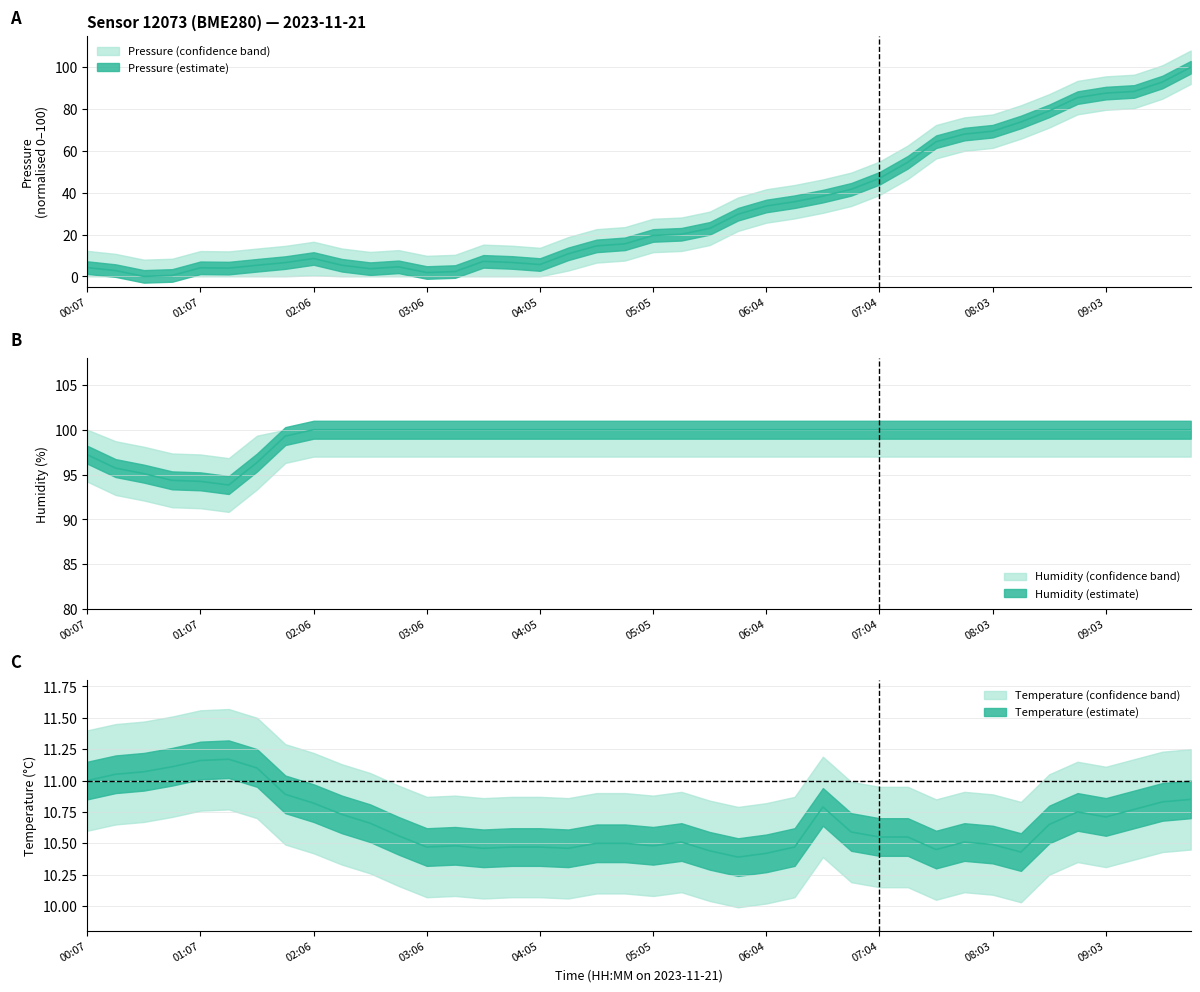

Reading left to right, transcribe all the data shown in this chart.

pressure: 4.2	2.8	0.0	0.4	4.1	4.0	5.3	6.6	8.5	5.3	3.7	4.6	1.8	2.3	7.2	6.7	5.7	10.8	14.6	15.6	19.6	20.1	23.0	29.7	33.7	35.7	38.4	41.6	46.9	54.6	64.4	68.0	69.4	73.8	79.2	85.5	87.6	88.4	92.9	100.0
temperature: 11.0	11.1	11.1	11.1	11.2	11.2	11.1	10.9	10.8	10.7	10.7	10.6	10.5	10.5	10.5	10.5	10.5	10.5	10.5	10.5	10.5	10.5	10.4	10.4	10.4	10.5	10.8	10.6	10.6	10.6	10.4	10.5	10.5	10.4	10.7	10.8	10.7	10.8	10.8	10.8
humidity: 97.2	95.7	95.1	94.3	94.2	93.8	96.3	99.3	100.0	100.0	100.0	100.0	100.0	100.0	100.0	100.0	100.0	100.0	100.0	100.0	100.0	100.0	100.0	100.0	100.0	100.0	100.0	100.0	100.0	100.0	100.0	100.0	100.0	100.0	100.0	100.0	100.0	100.0	100.0	100.0